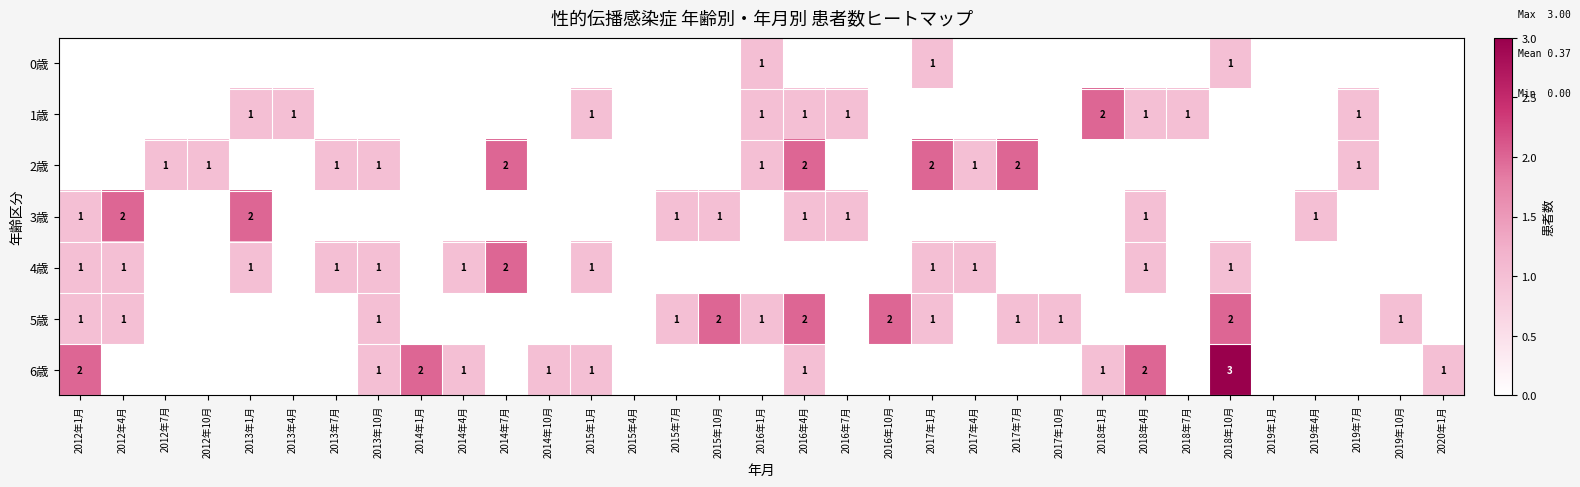

Is it true that 6歳 equals 1 at 2014年10月?

True